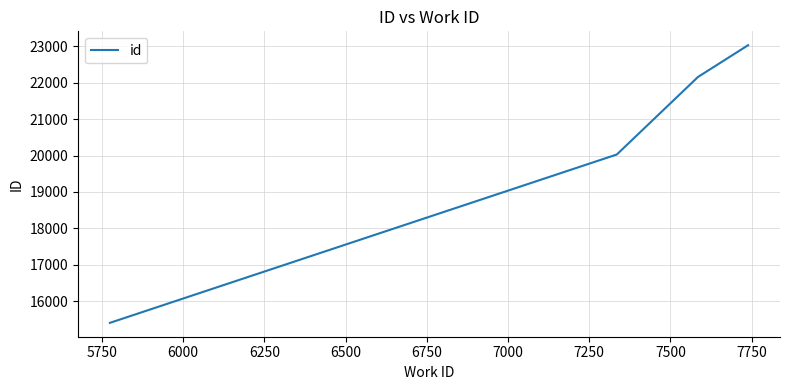

What is the smallest value displayed?

15404